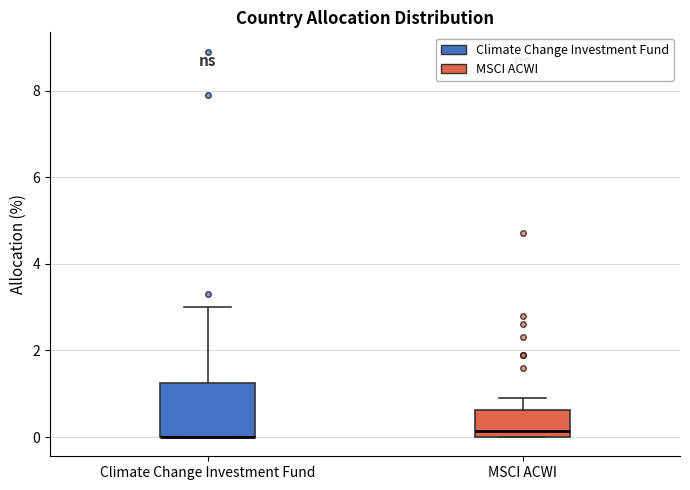

Reading left to right, read every box against the y-axis: the position of its median line, the range the box covers, and the ends of its whiskers. The values are not printed on the chart, so give them approximately, as read against the axis.

Climate Change Investment Fund: median 0.0 (drawn on the box's lower edge), box 0.0 to 1.2, whiskers 0.0 to 3.0
MSCI ACWI: median 0.2, box 0.0 to 0.6, whiskers 0.0 to 1.0